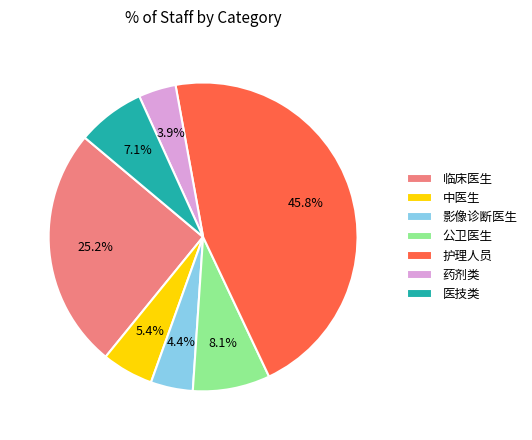

To the nearest percent, what is the difference between the 医技类 and 药剂类 slice percentages?

3%